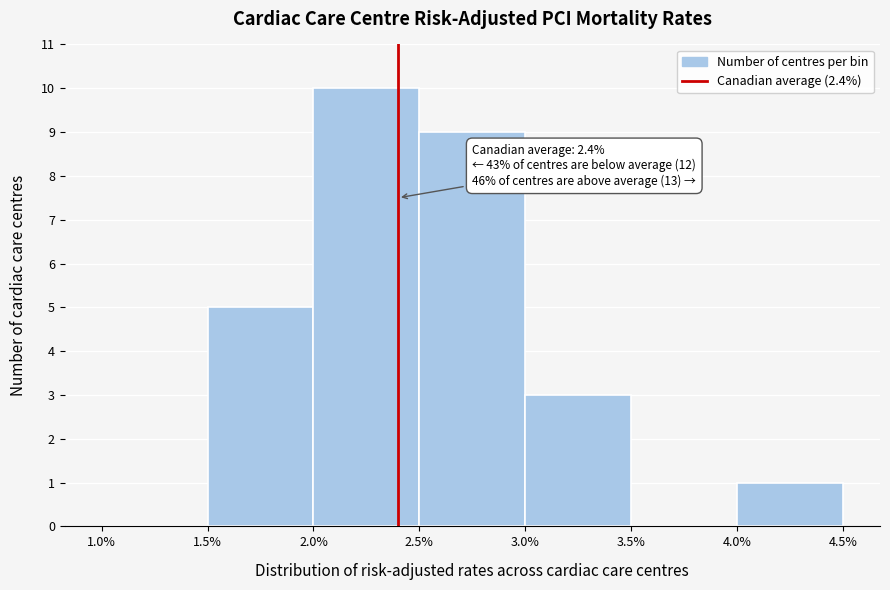

Over which range of the x-axis is the bar tallest?

2.0% to 2.5%